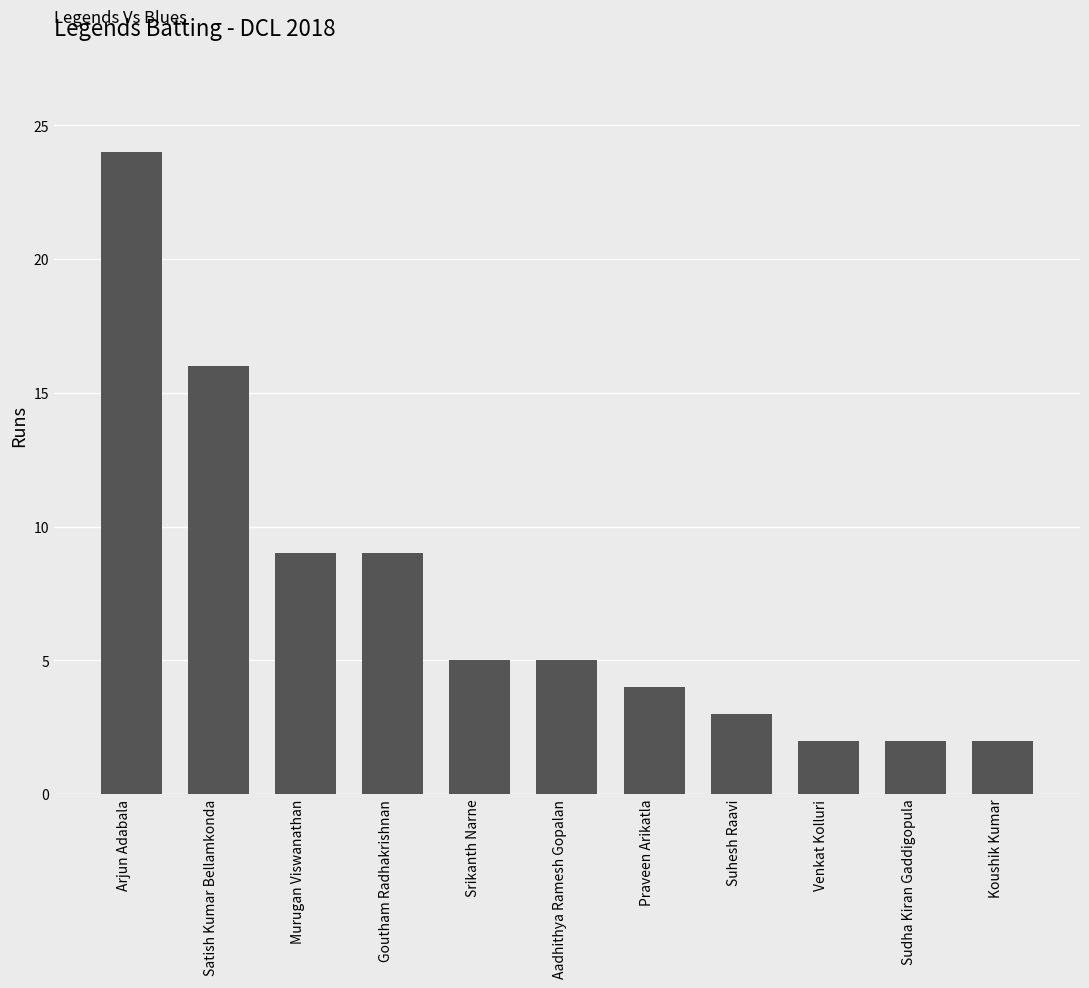

How many bars are there in total?

11